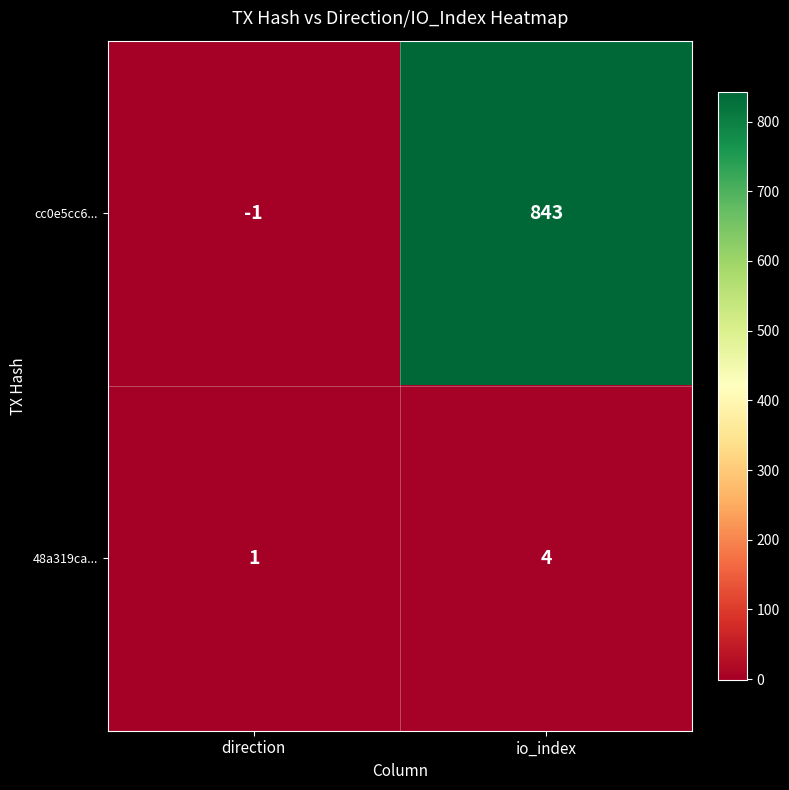

How many negative values does the cc0e5cc6... series have?

1